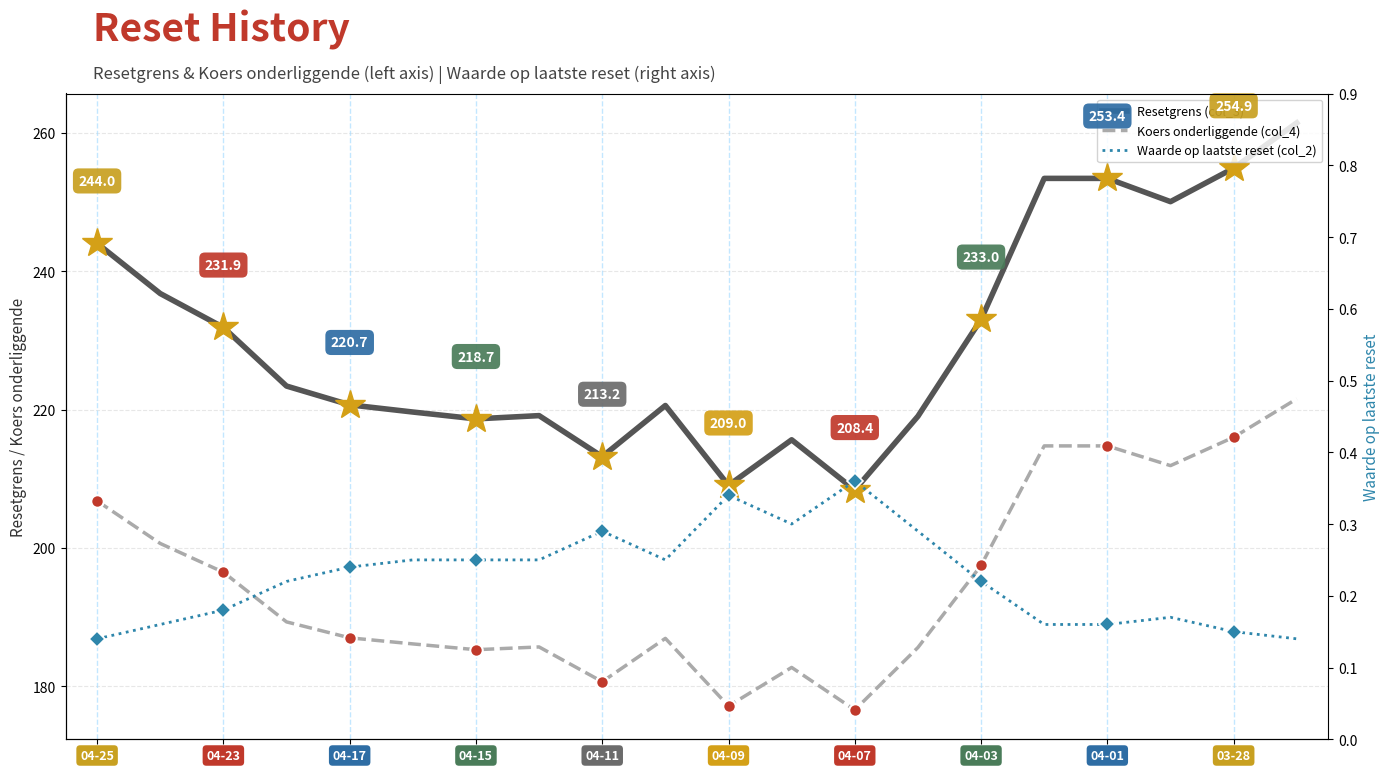

What are all the series names shown in the legend?

Resetgrens (col_3), Koers onderliggende (col_4), Waarde op laatste reset (col_2)